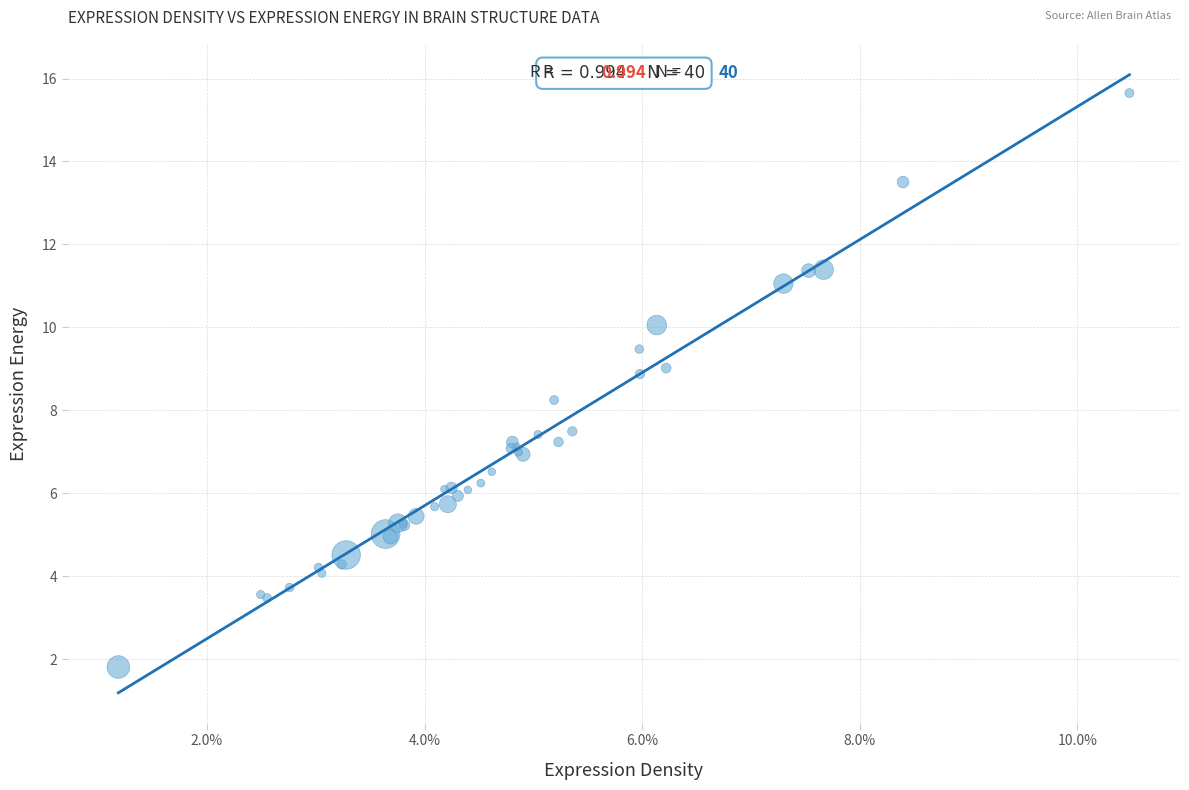

What Y value in the scatter plot is closest to 8?

8.2